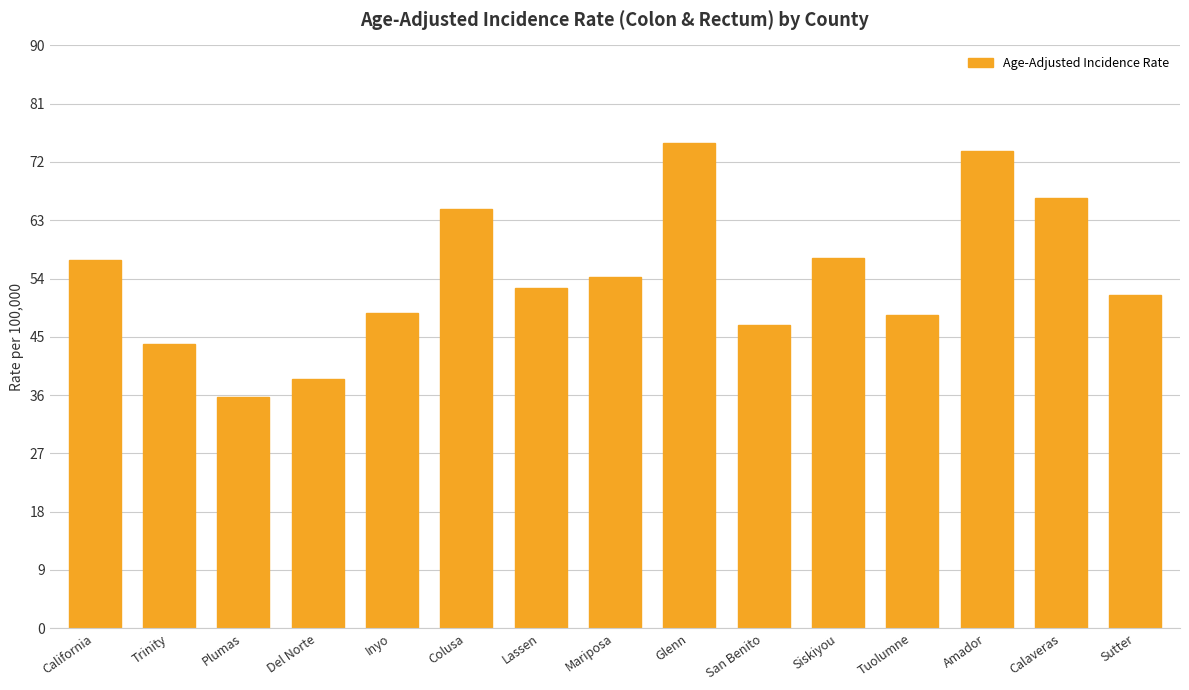

Is it true that the value at Tuolumne is 17.3?

False